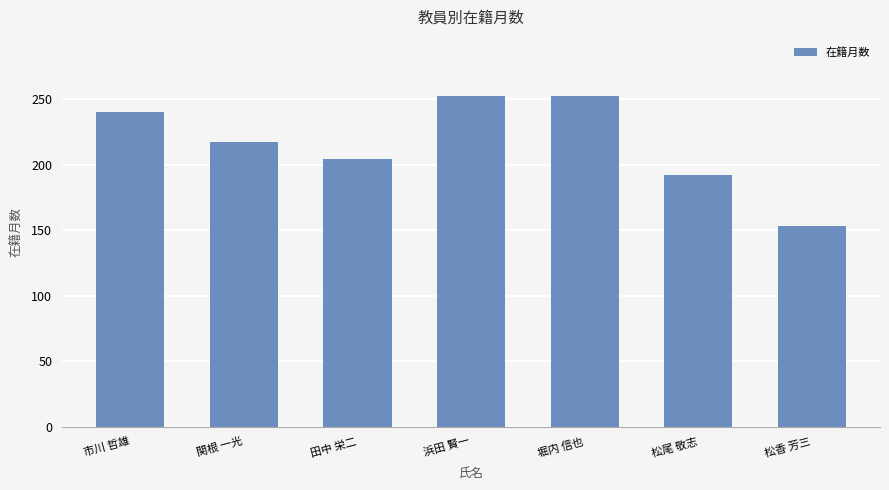

Reading right to left, list all the values displayed in this chart.

松香 芳三=153	松尾 敬志=192	堀内 信也=252	浜田 賢一=252	田中 栄二=204	関根 一光=217	市川 哲雄=240